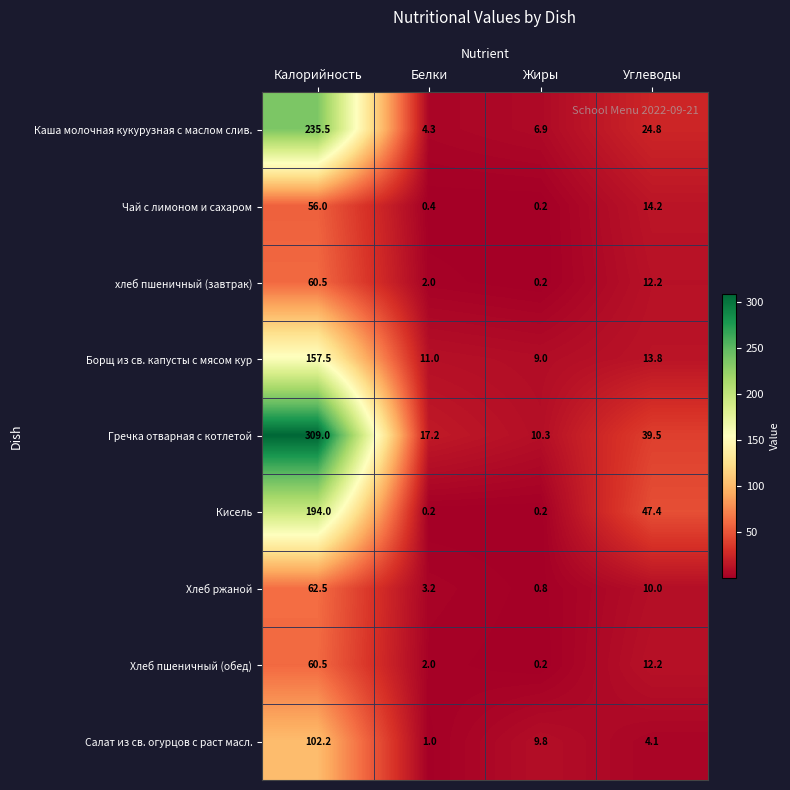

Which series changed the most between Калорийность and Жиры?

Гречка отварная с котлетой